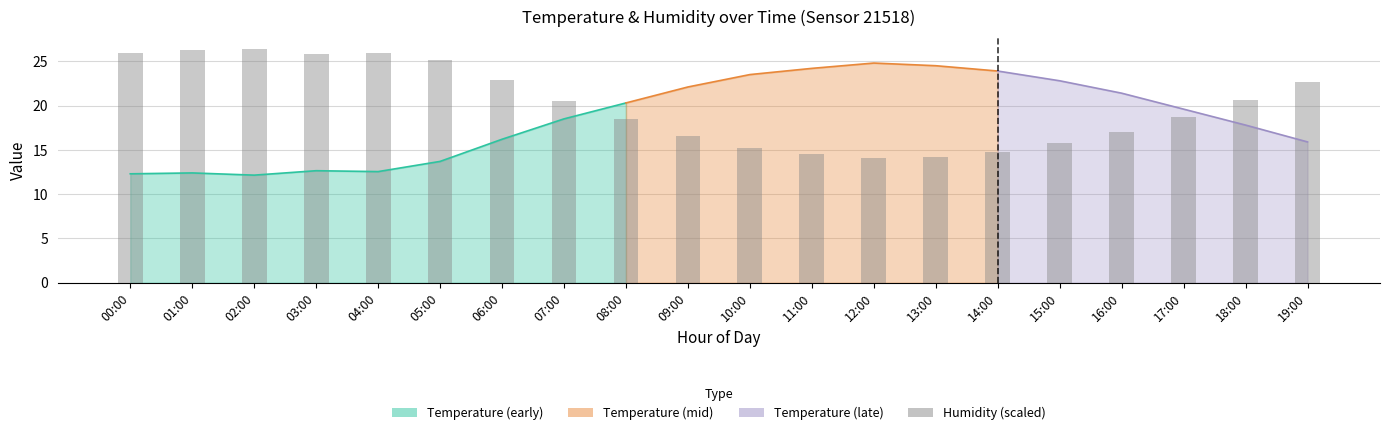

At which category does the chart reach its peak across all series?

02:00